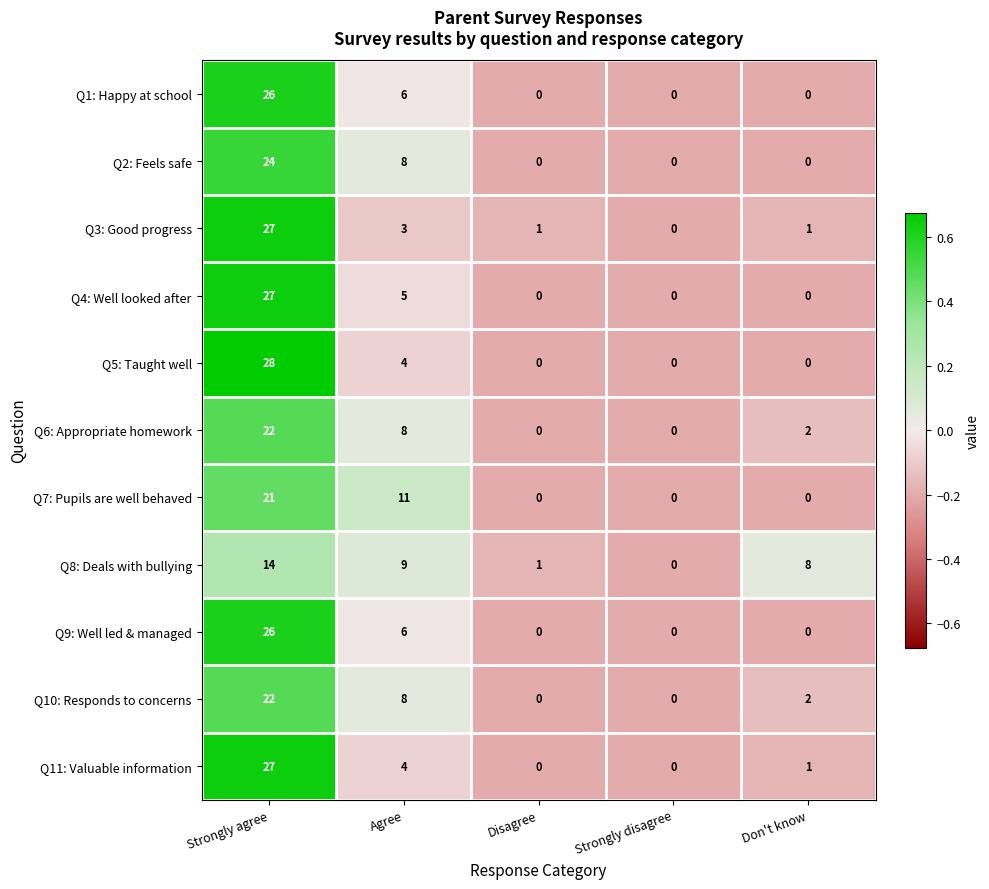

What is the total value across all series at Agree?

72